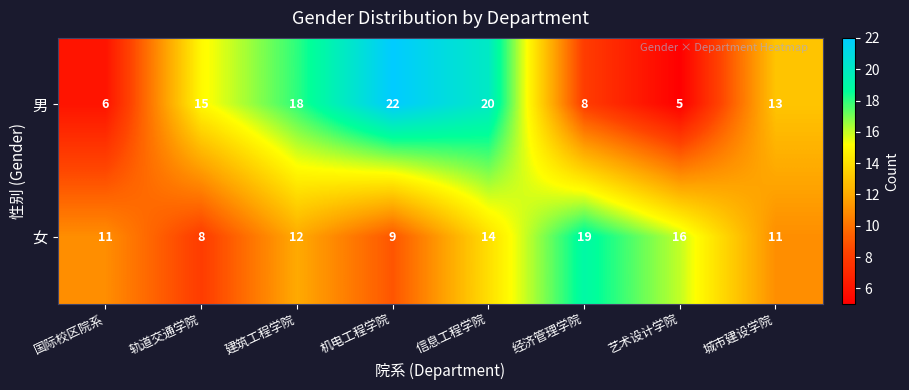

Which series has the largest total across all categories?

男